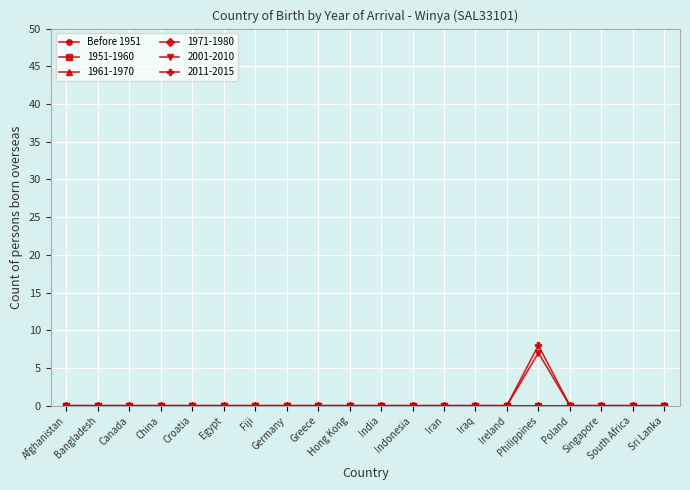

Does the chart have visible grid lines?

Yes